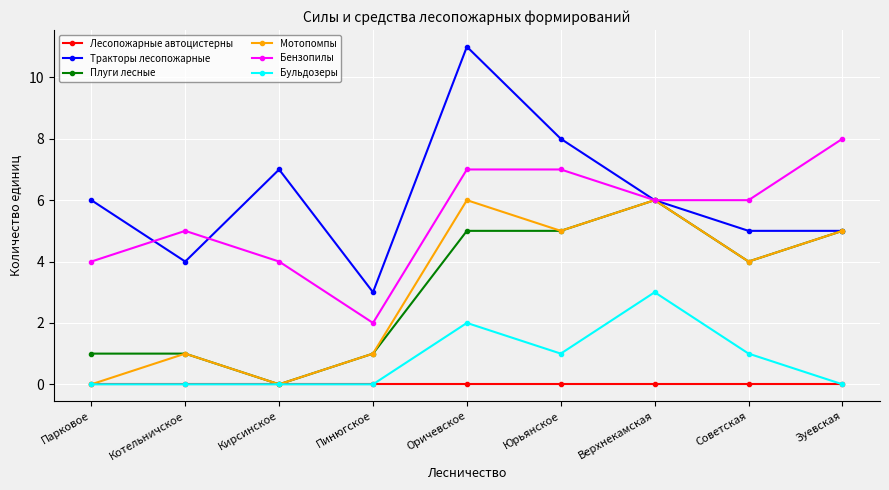

The value of Бульдозеры at Парковое is 2. True or false?

False